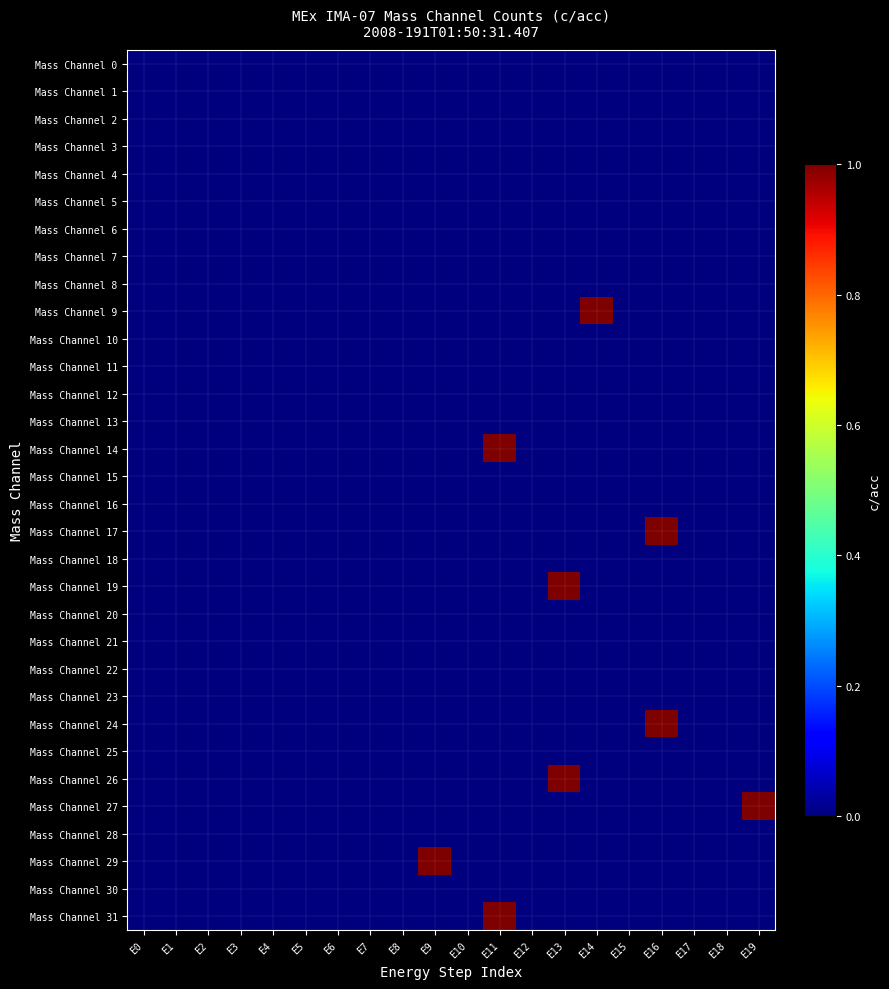

Which label corresponds to the largest value in the chart?

E14